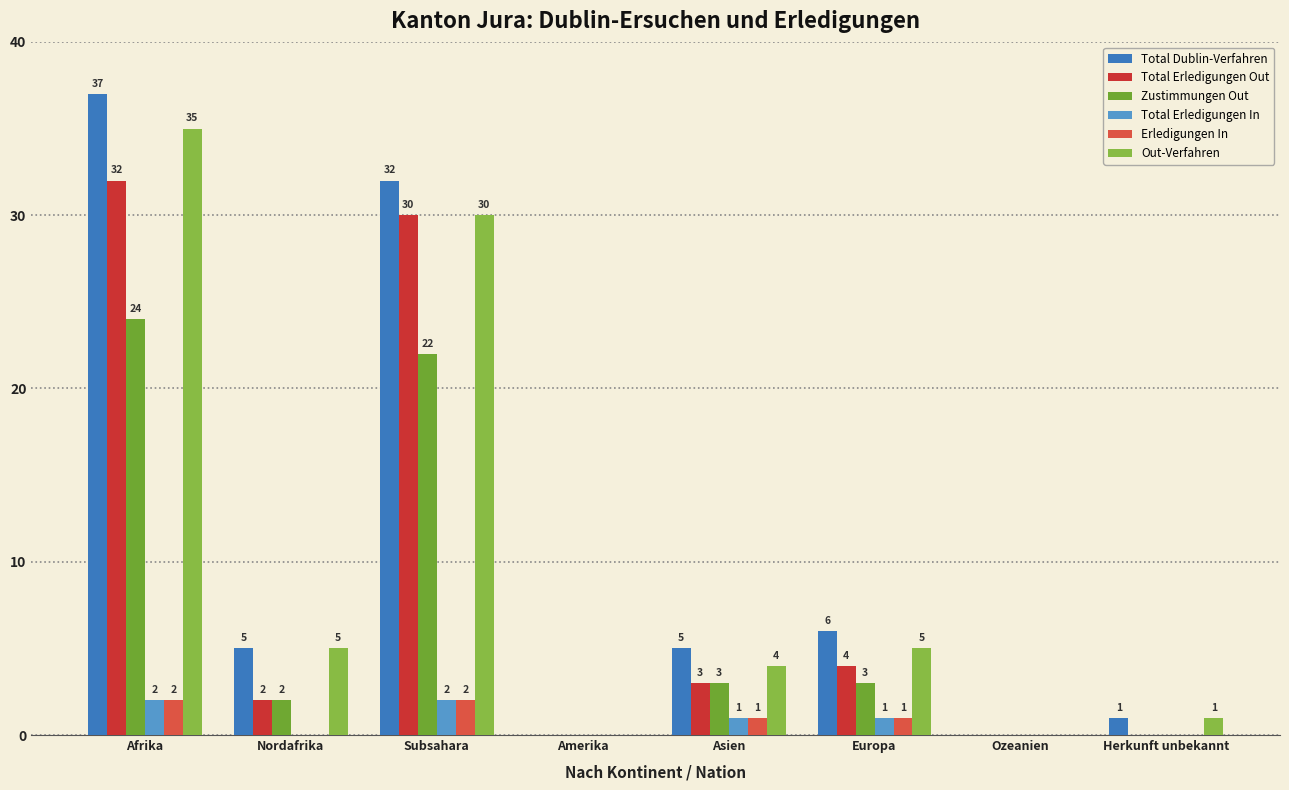

Reading right to left, extract all data points from this chart.

Total Dublin-Verfahren: 1	0	6	5	0	32	5	37
Total Erledigungen Out: 0	0	4	3	0	30	2	32
Zustimmungen Out: 0	0	3	3	0	22	2	24
Total Erledigungen In: 0	0	1	1	0	2	0	2
Erledigungen In: 0	0	1	1	0	2	0	2
Out-Verfahren: 1	0	5	4	0	30	5	35